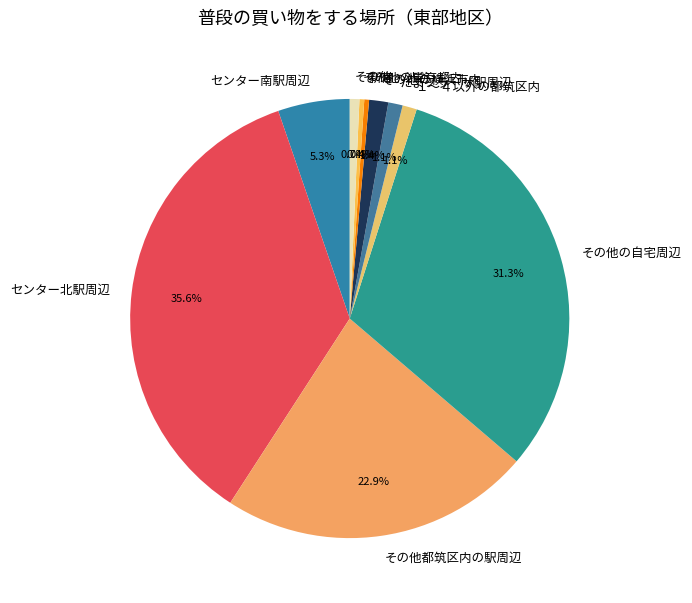

Do その他の東京都内 and 新宿・渋谷 together represent more than half of the pie?

No